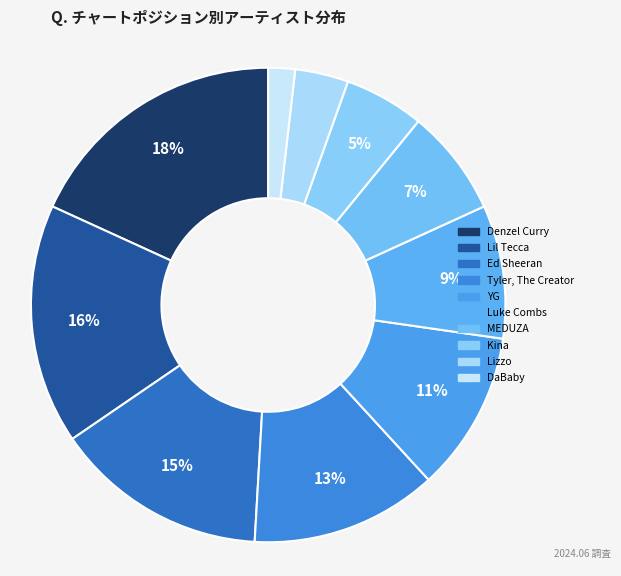

Does MEDUZA account for over 50% of the chart?

No